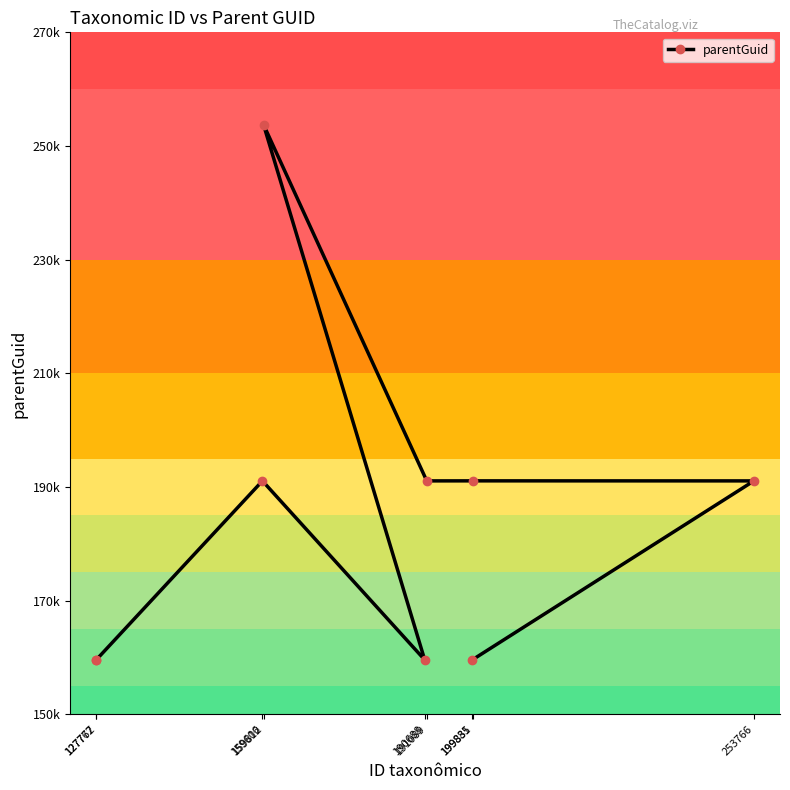

What is the difference between the maximum and second lowest values?

94160